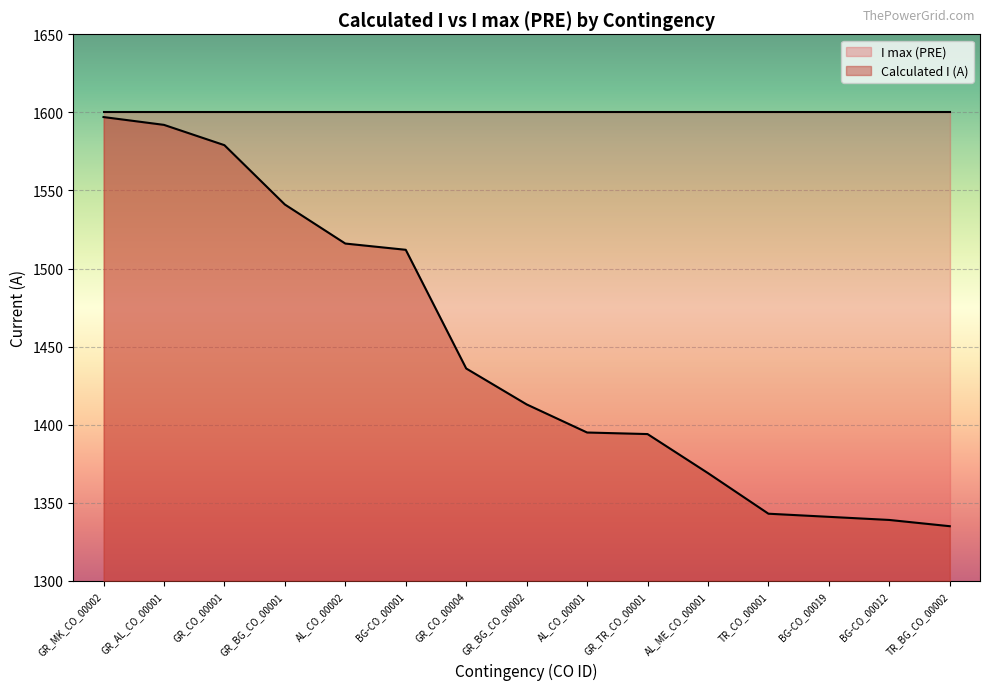

What is the ratio of the value at GR_CO_00004 to the value at TR_BG_CO_00002?

1.1